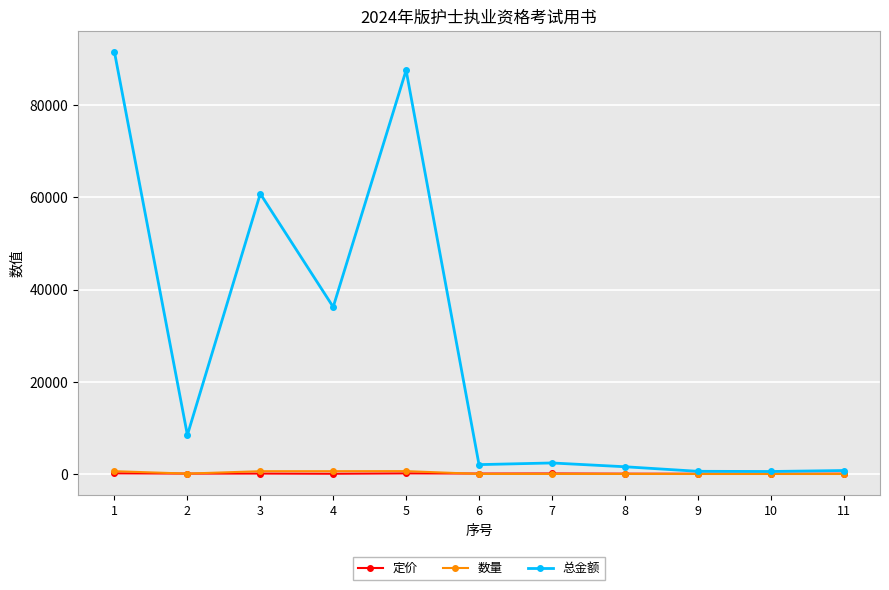

Which series has the largest total across all categories?

总金额